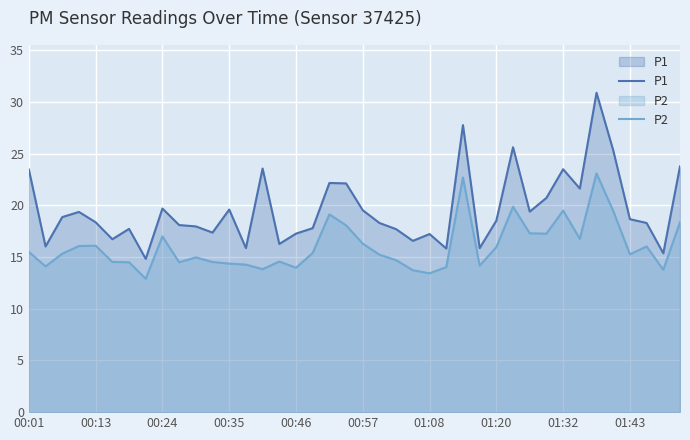

Reading left to right, extract all data points from this chart.

P1: 23.5	16.0	18.9	19.4	18.4	16.7	17.7	14.8	19.7	18.1	18.0	17.4	19.6	15.9	23.6	16.3	17.3	17.8	22.2	22.1	19.5	18.3	17.7	16.6	17.2	15.8	27.8	15.9	18.5	25.6	19.4	20.7	23.5	21.6	30.9	25.3	18.7	18.3	15.4	23.8
P2: 15.5	14.1	15.3	16.1	16.1	14.5	14.5	12.9	17.0	14.5	15.0	14.5	14.4	14.3	13.8	14.6	14.0	15.4	19.1	18.1	16.3	15.2	14.7	13.7	13.4	14.0	22.7	14.2	16.0	19.9	17.3	17.3	19.5	16.8	23.1	19.5	15.3	16.0	13.8	18.4